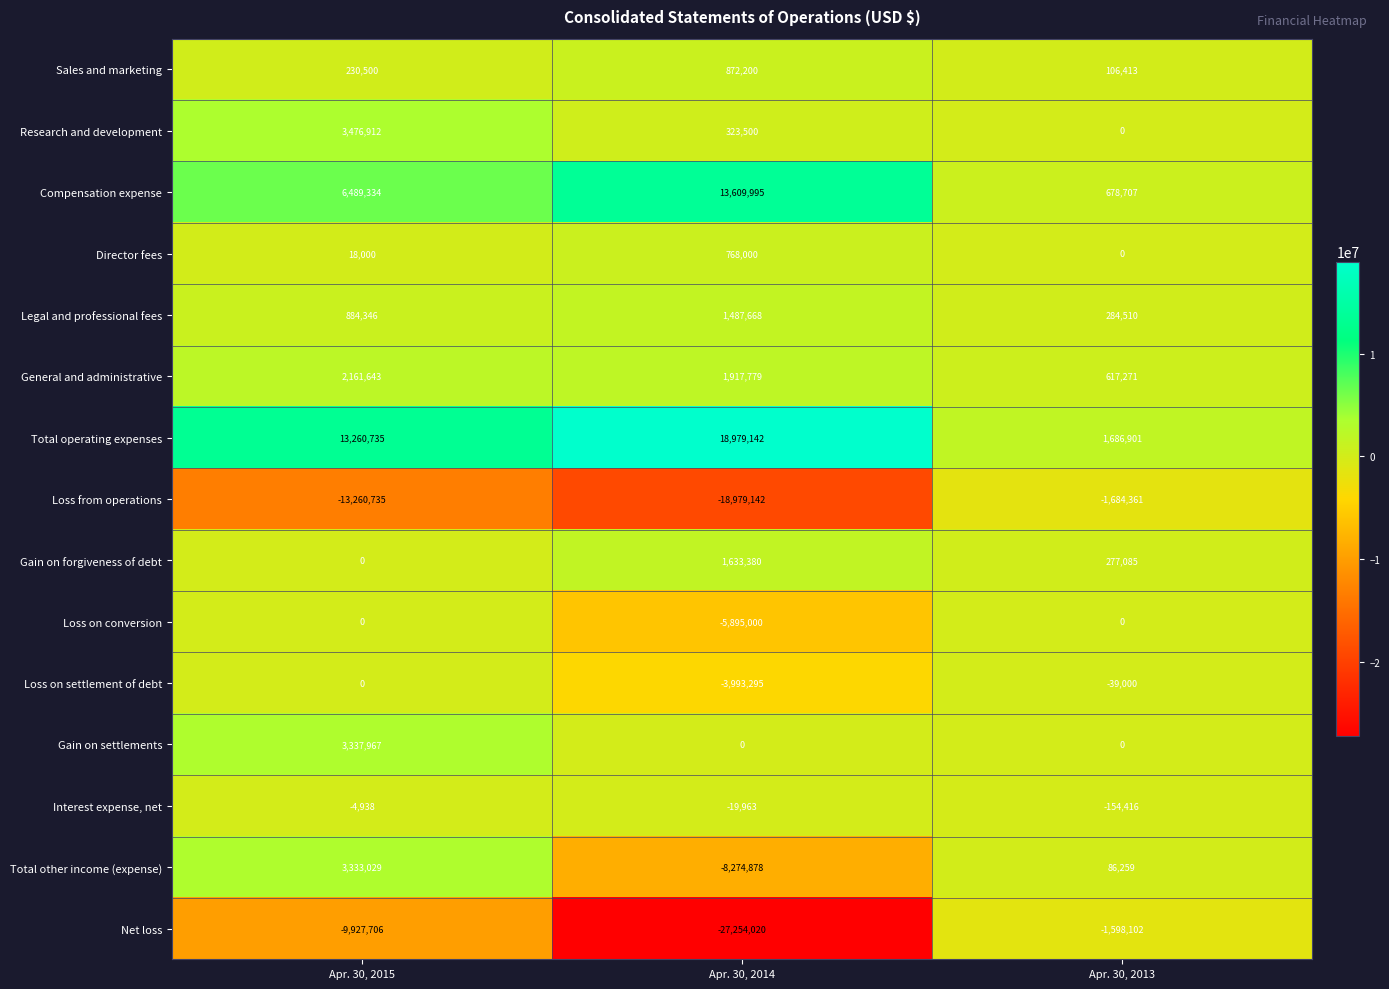

What value does the Sales and marketing series have at Apr. 30, 2014?

872200